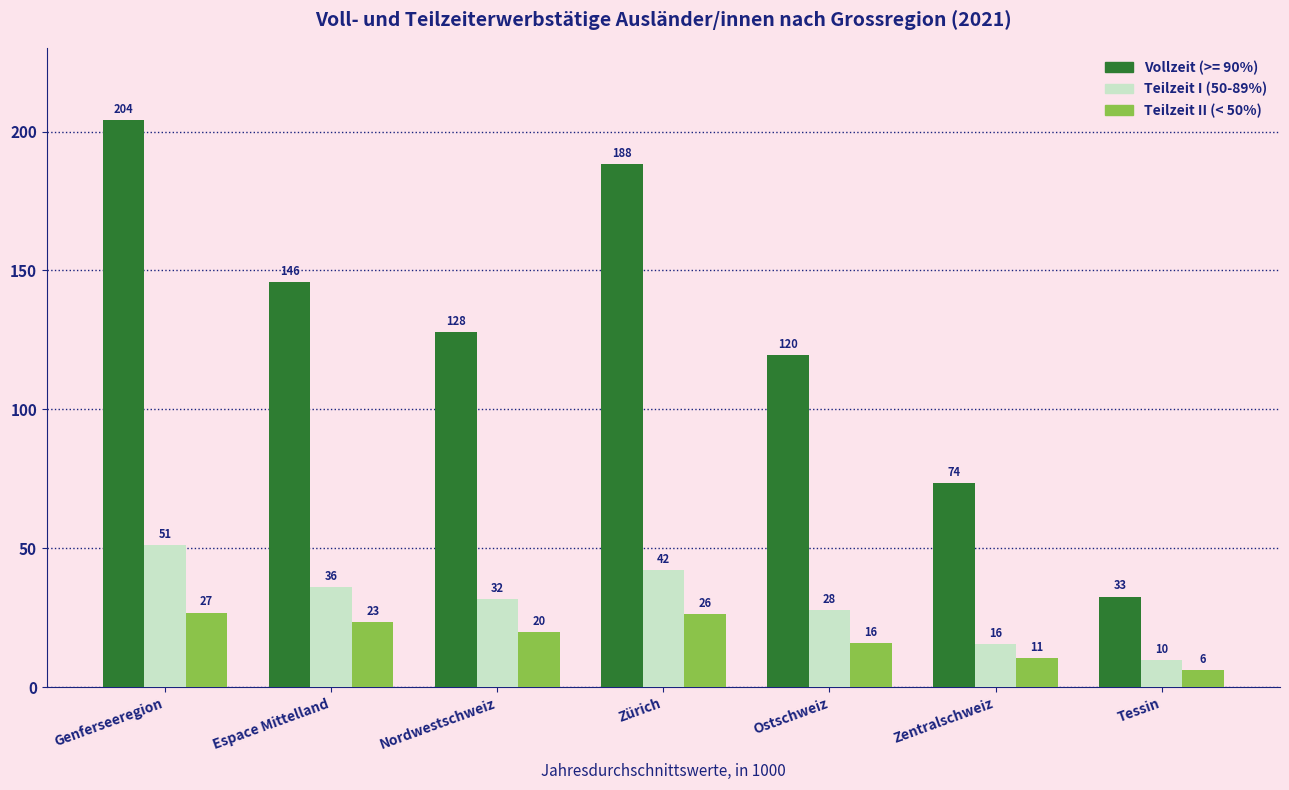

What are all the series names shown in the legend?

Vollzeit (>= 90%), Teilzeit I (50-89%), Teilzeit II (< 50%)